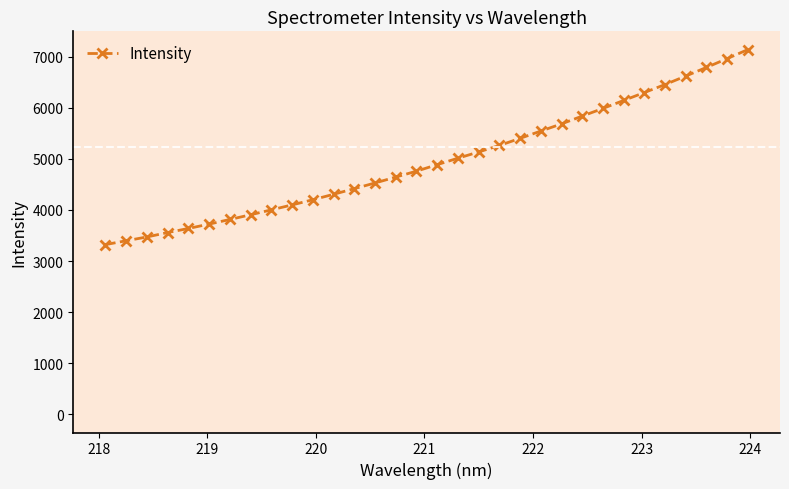

What is the value of the 25th point from the left?

5988.8